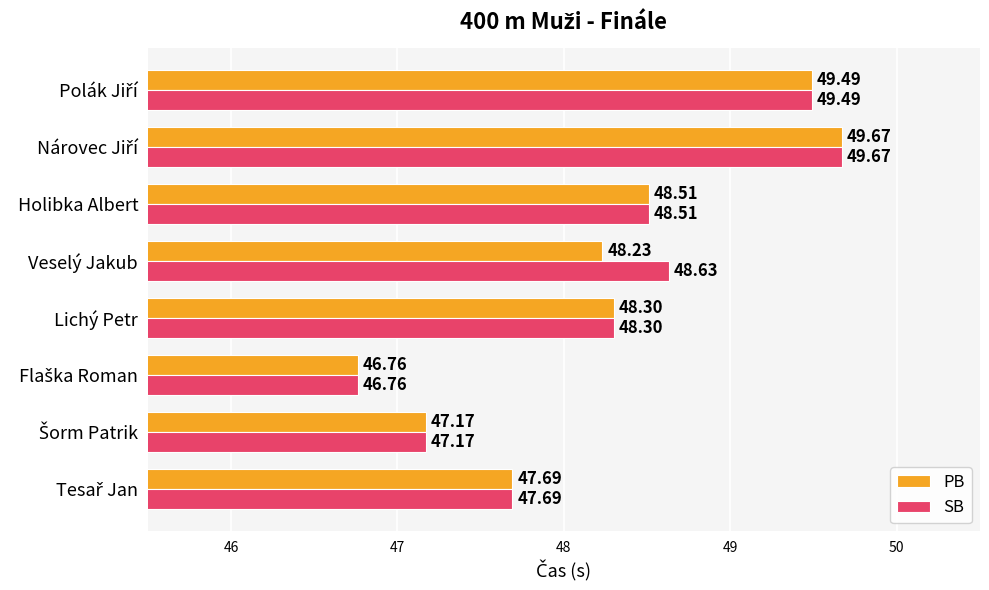

What is the average value of the SB series?

48.3